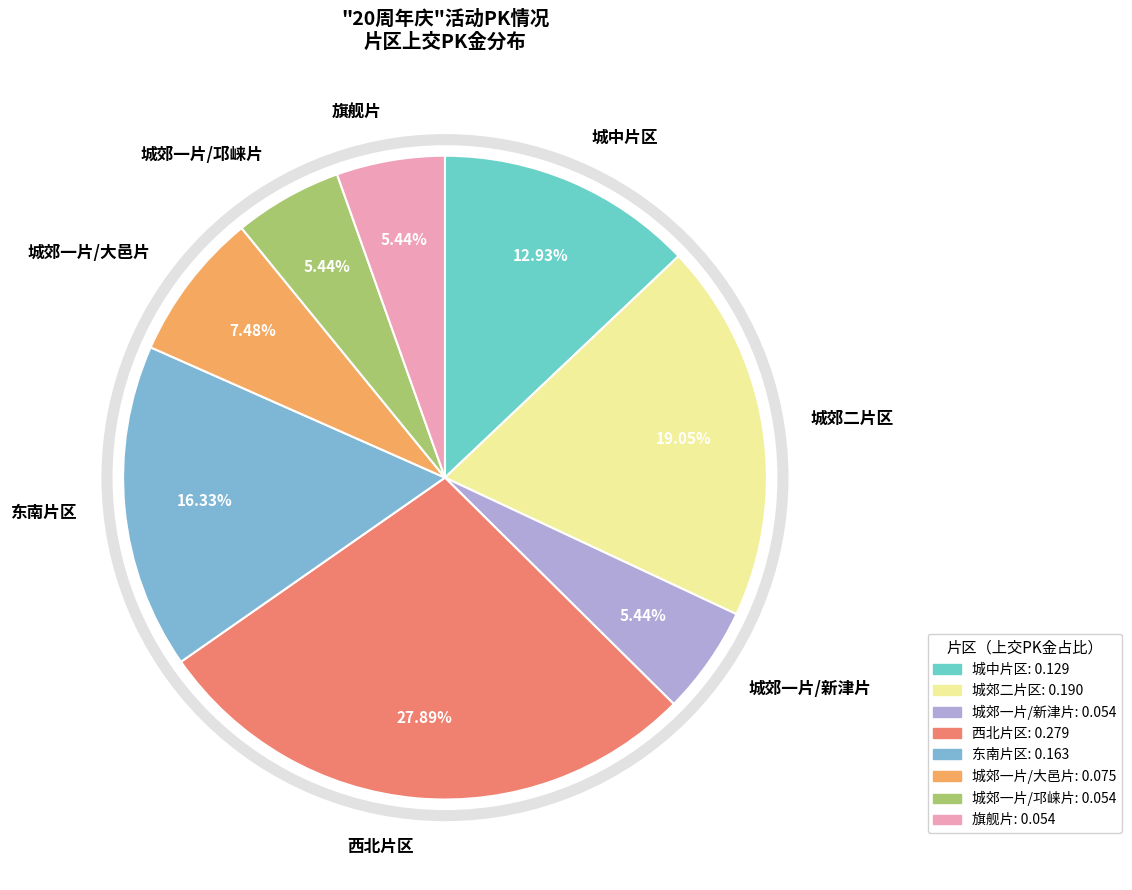

How many slices are in this pie chart?

8